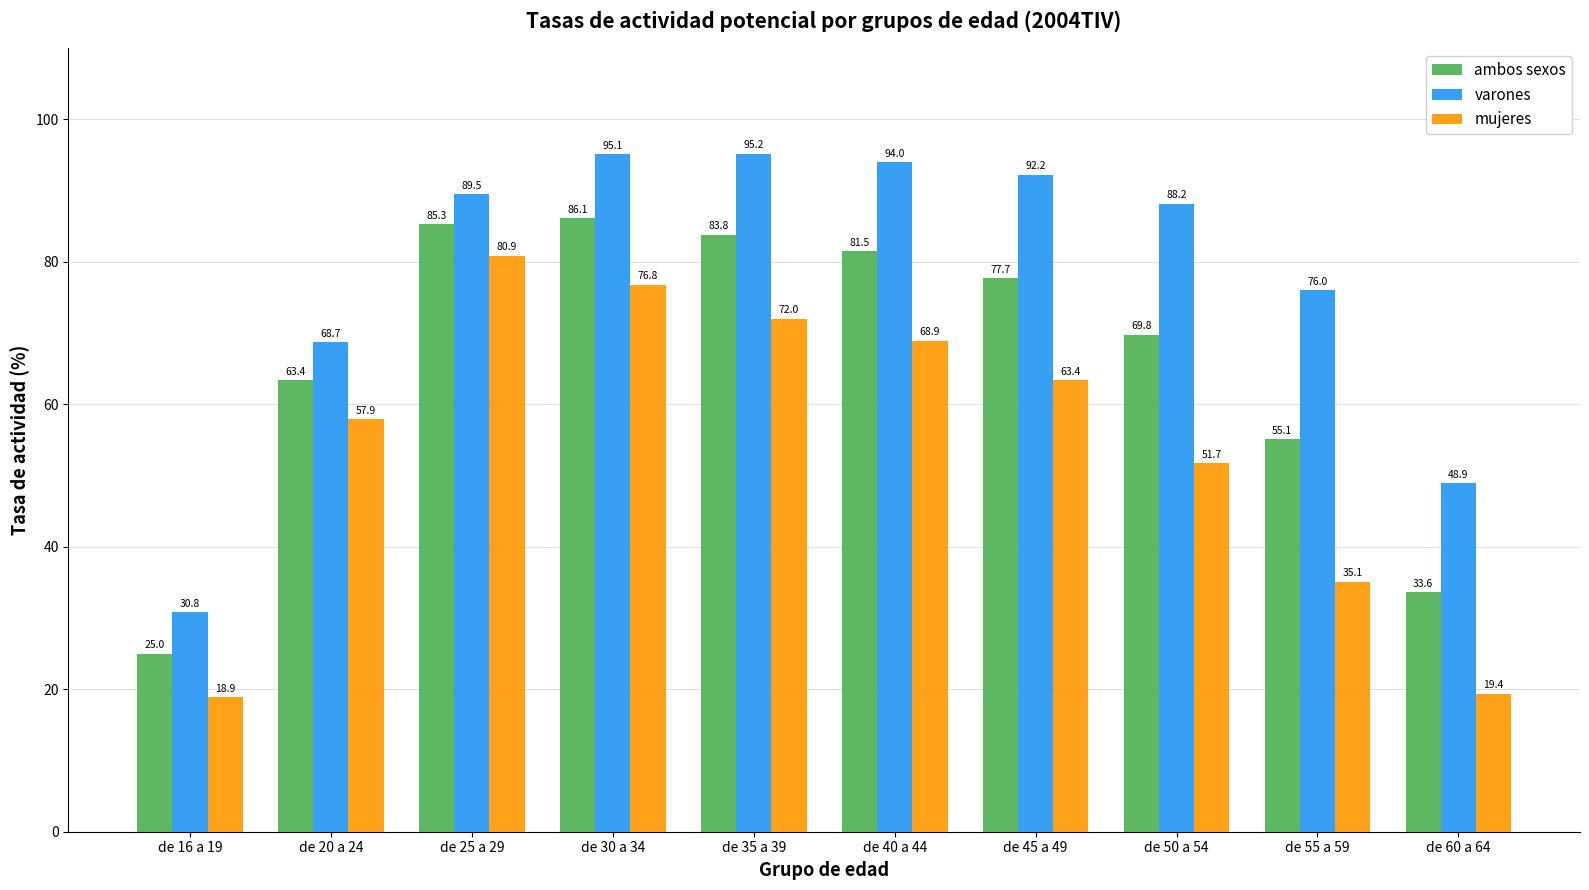

At de 50 a 54, list the series in order from smallest to largest.

mujeres, ambos sexos, varones